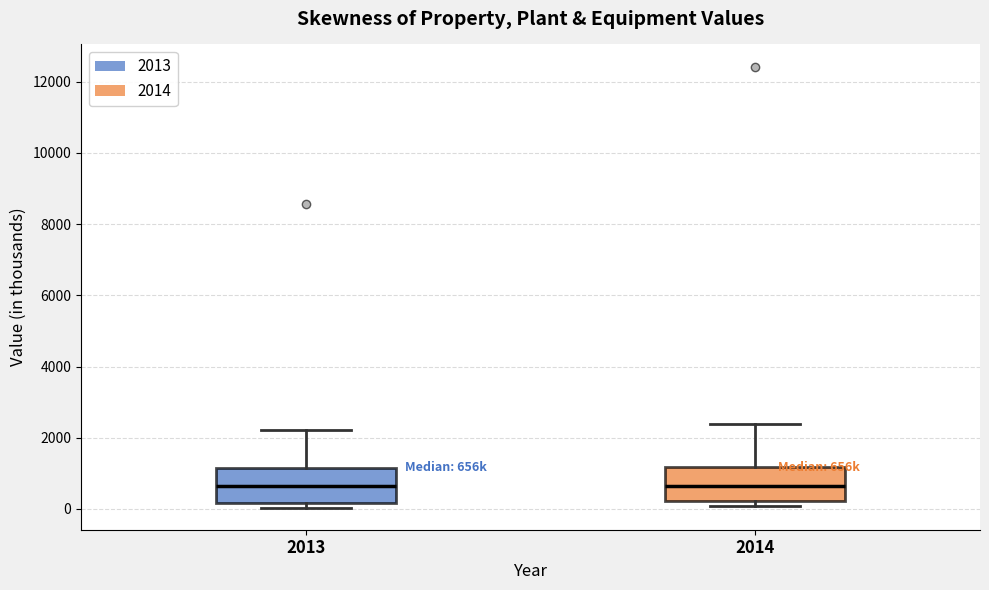

Reading left to right, read every box against the y-axis: the position of its median line, the range the box covers, and the ends of its whiskers. The values are not printed on the chart, so give them approximately, as read against the axis.

2013: median 600, box 200 to 1200, whiskers 0 to 2200
2014: median 600, box 200 to 1200, whiskers 0 to 2400